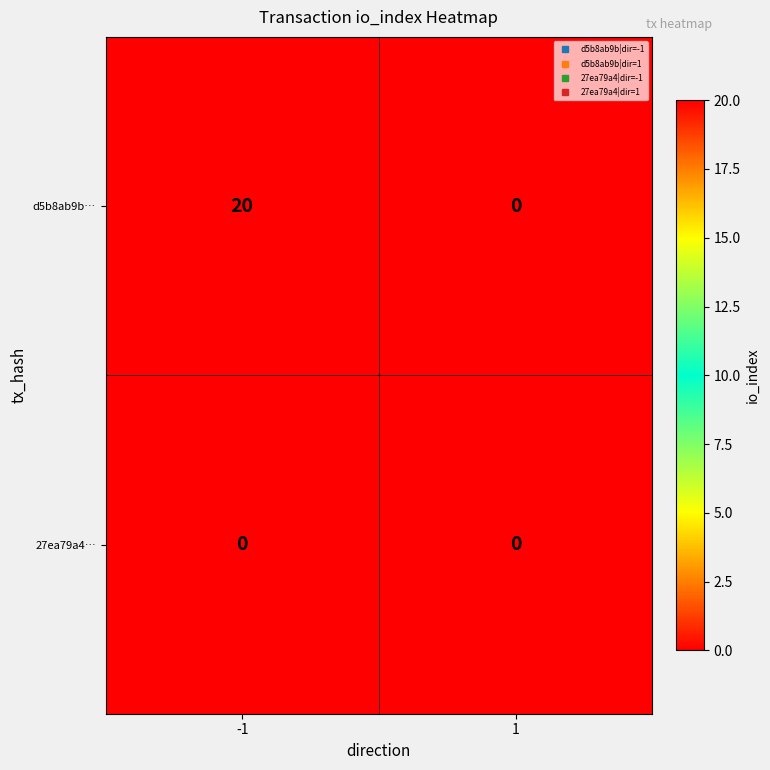

Is it true that d5b8ab9b… equals 7 at -1?

False